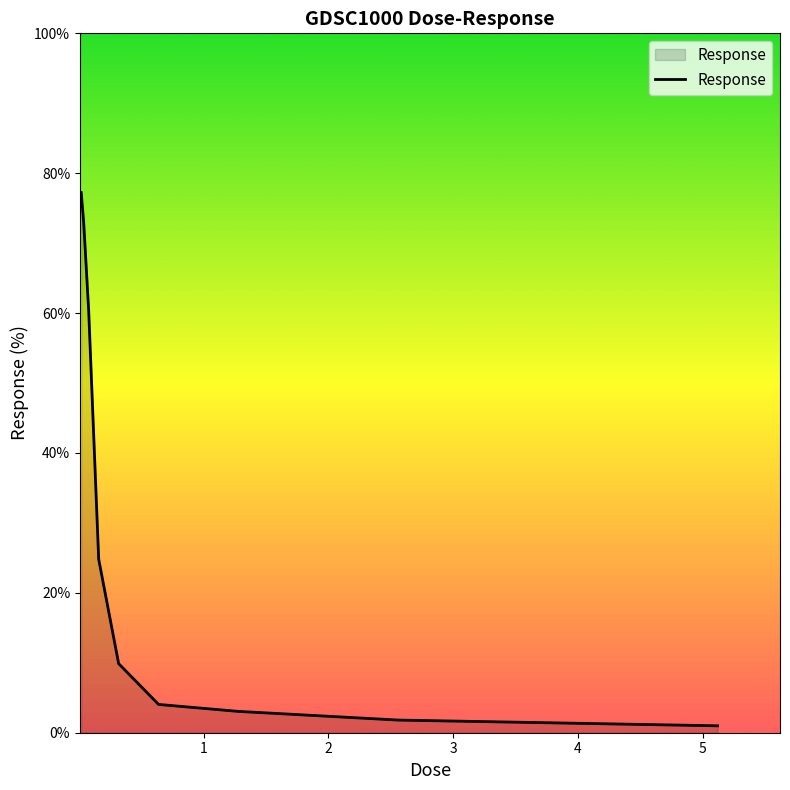

What is the difference between the maximum and minimum values?

76.2